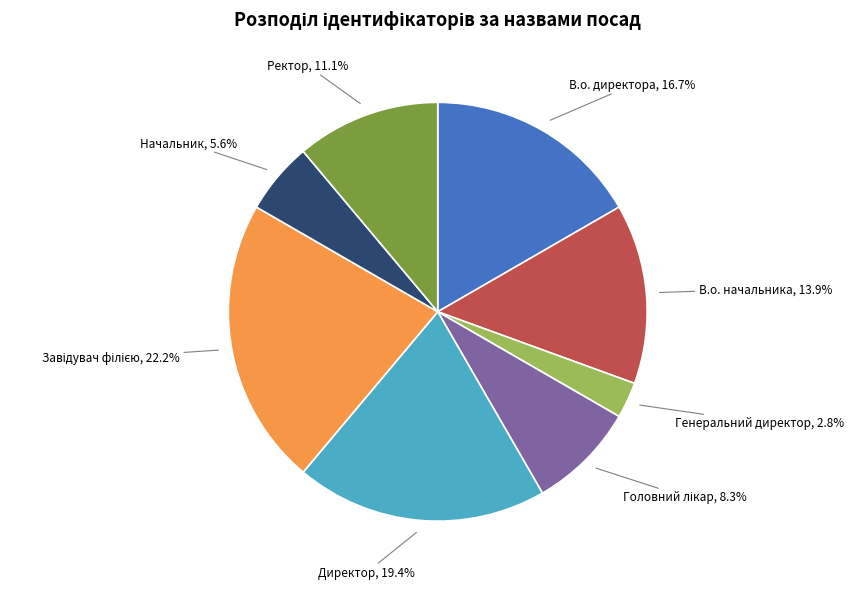

Combined, do Директор and Генеральний директор account for over 50%?

No